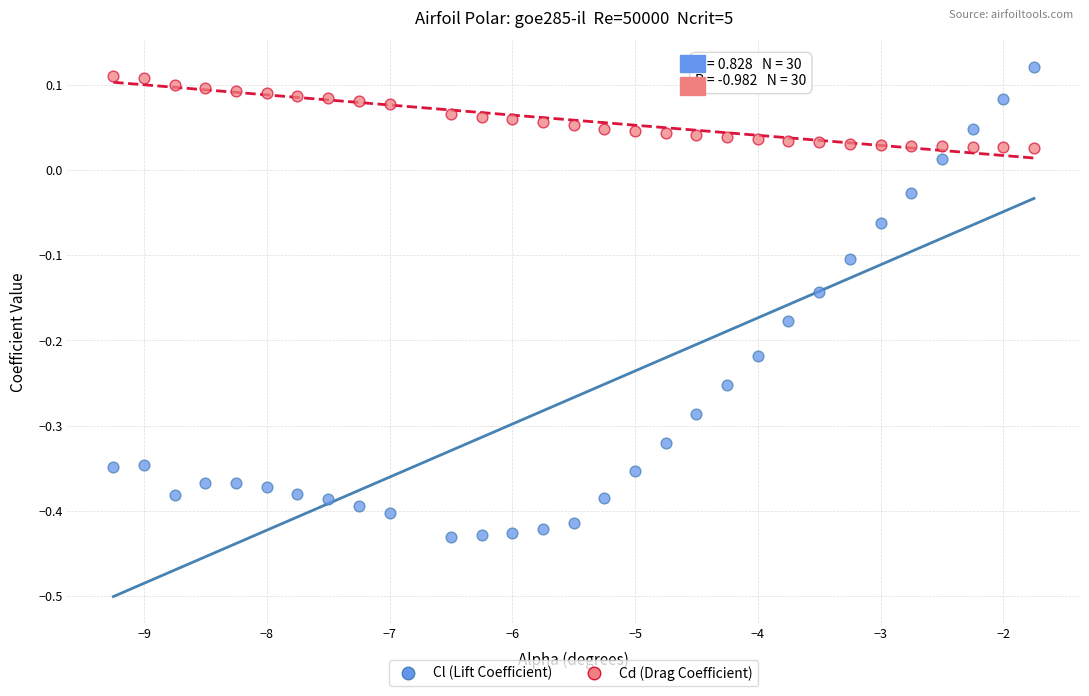

Which series reaches the minimum Y coordinate?

Cl (Lift Coefficient)